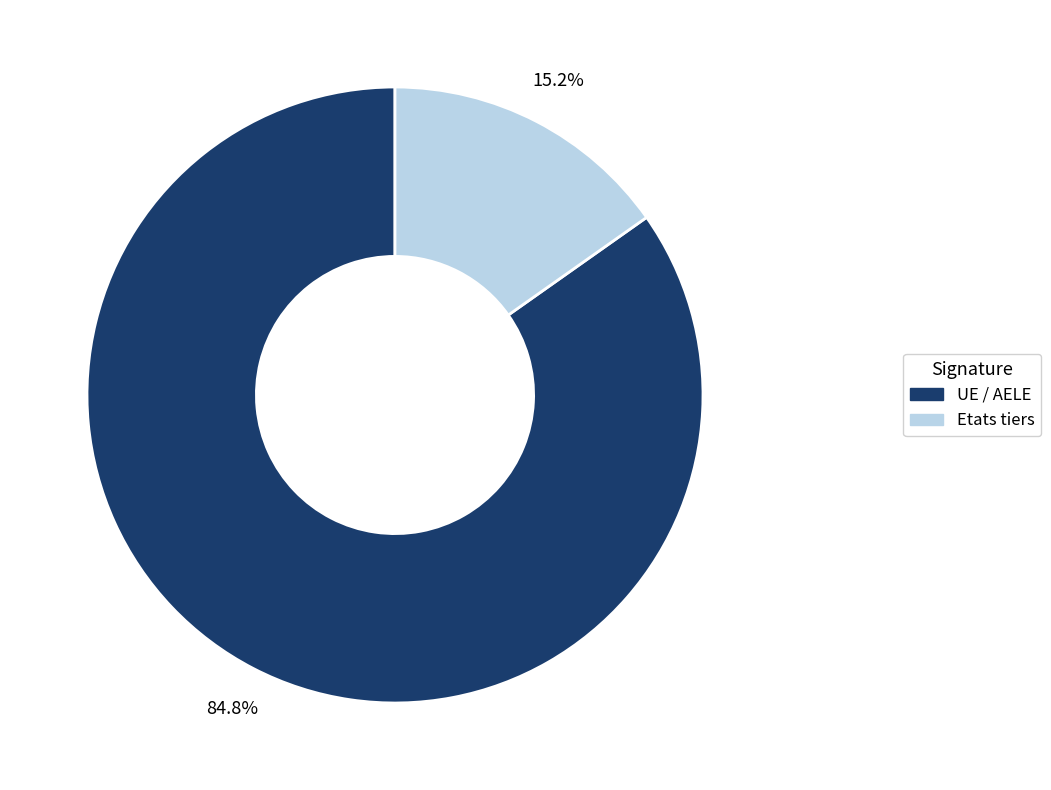

Approximately how many times larger is the value at Etats tiers compared to UE / AELE?

0.2